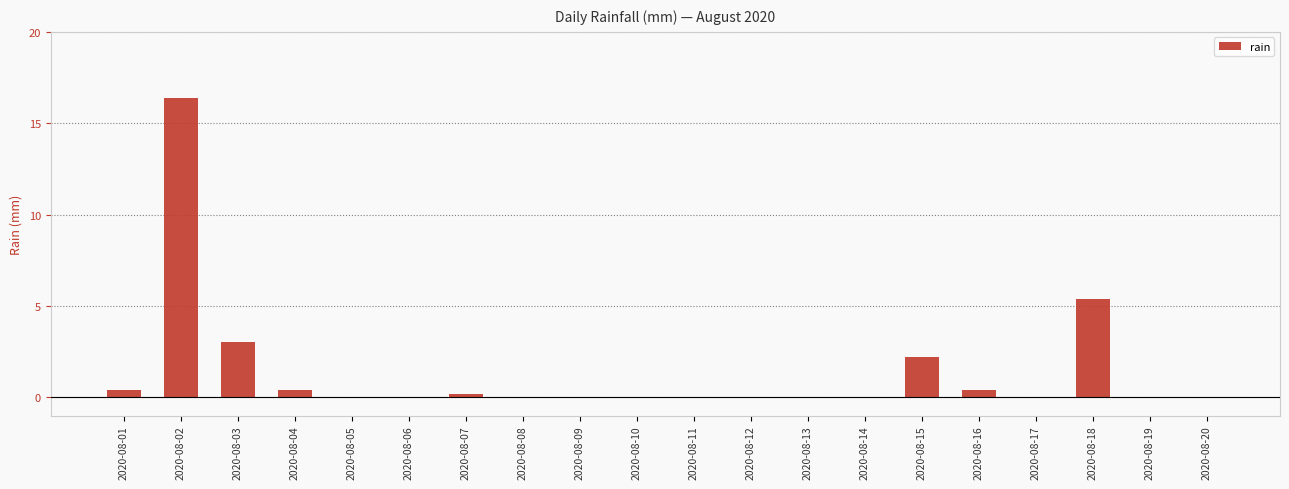

At which label is the value closest to 8?

2020-08-18